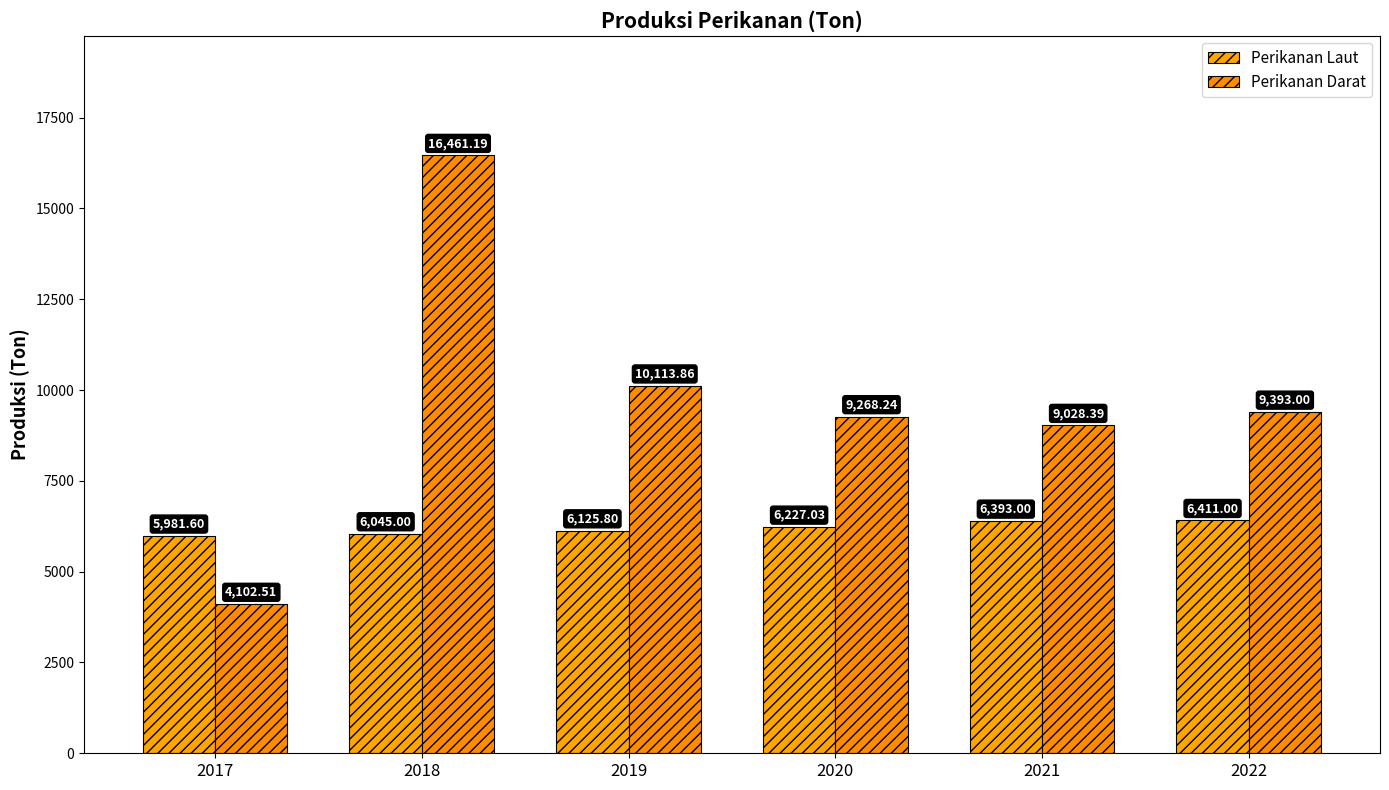

How many data points does each series have?

6